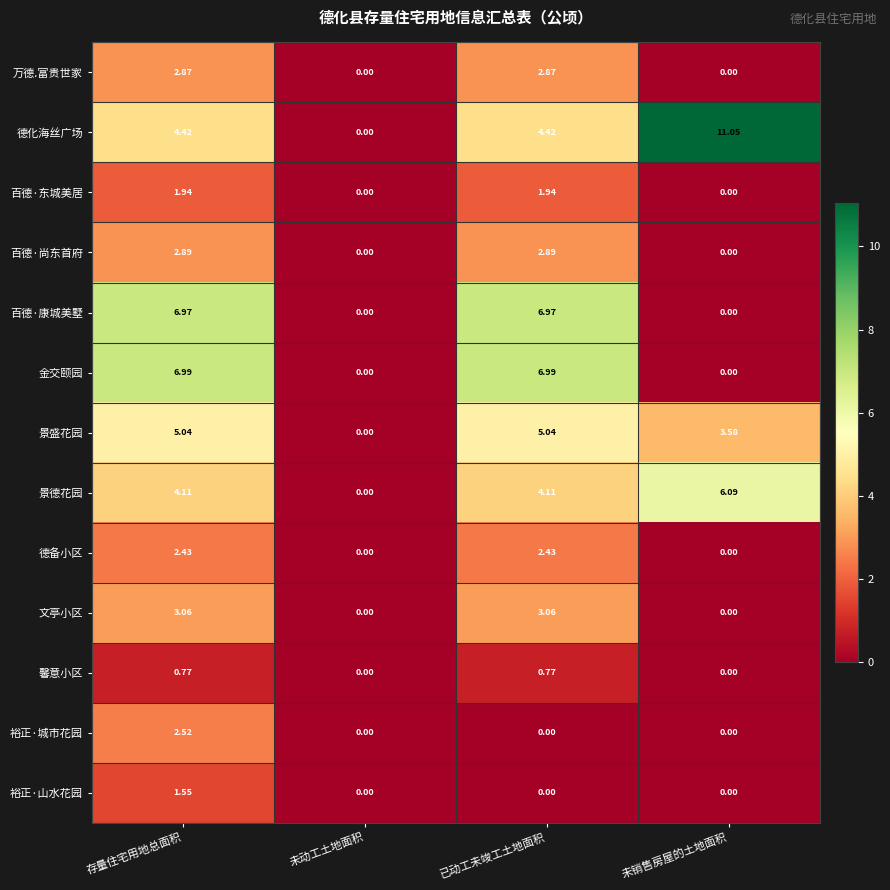

At which category is the sum across all series the highest?

存量住宅用地总面积